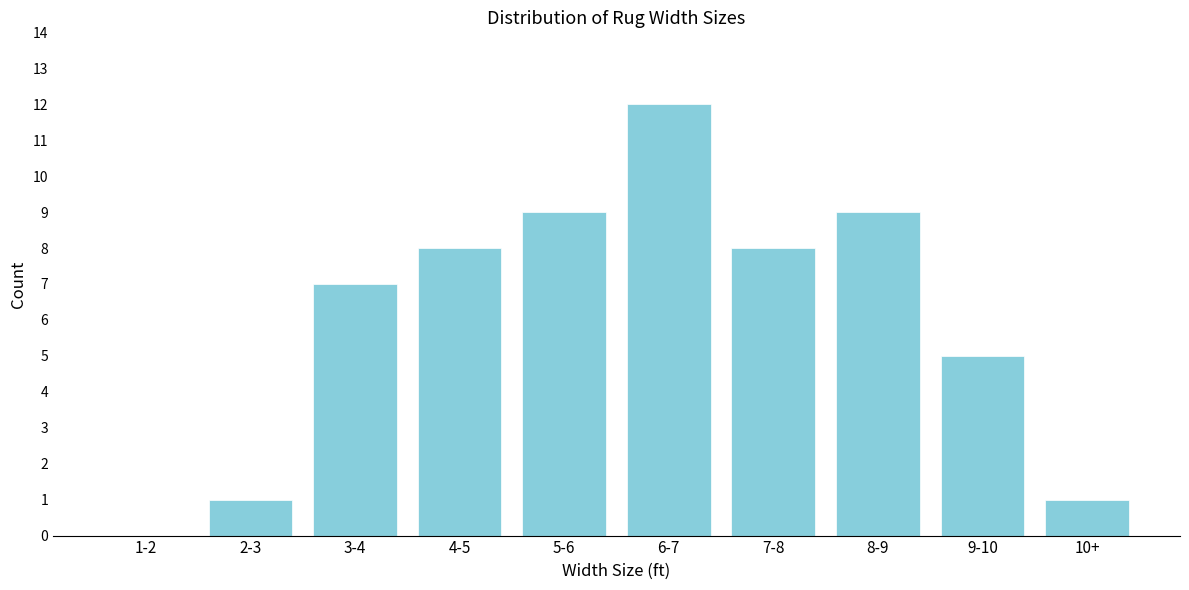

Reading left to right, extract all data points from this chart.

1-2=0	2-3=1	3-4=7	4-5=8	5-6=9	6-7=12	7-8=8	8-9=9	9-10=5	10+=1